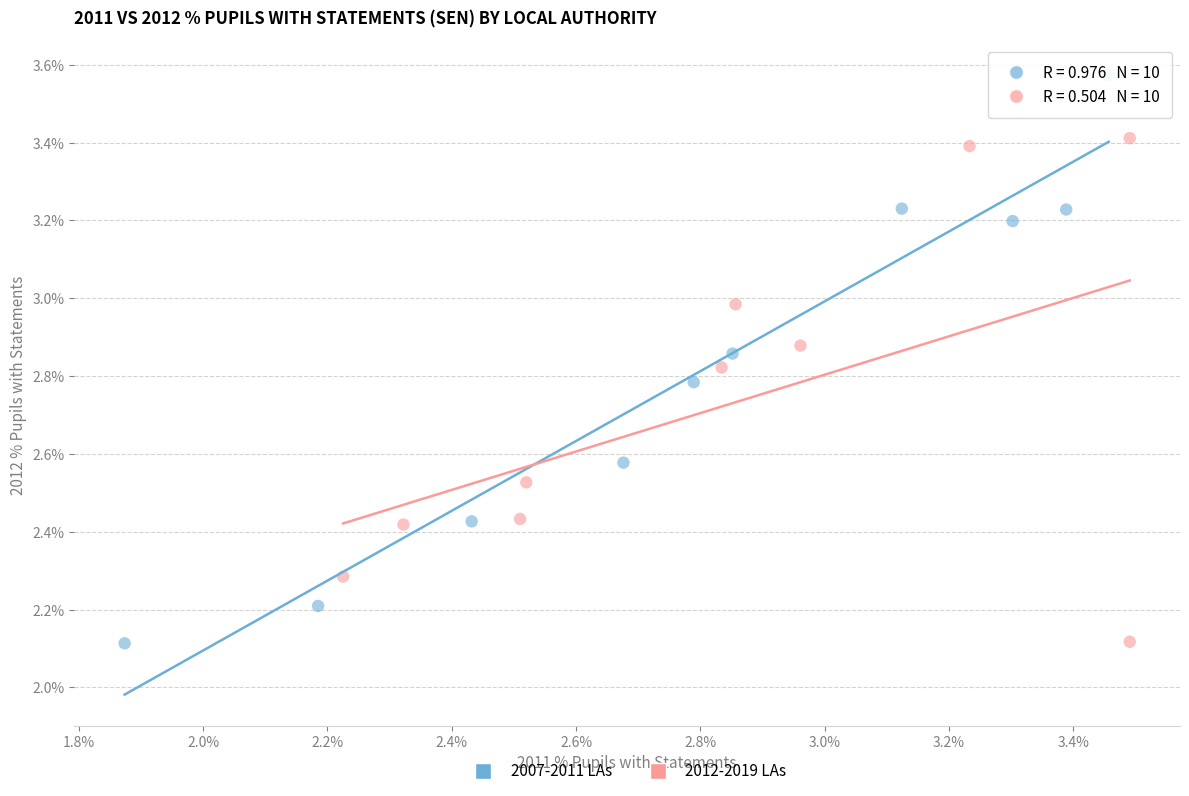

Which series reaches the maximum Y coordinate?

2007-2011 LAs